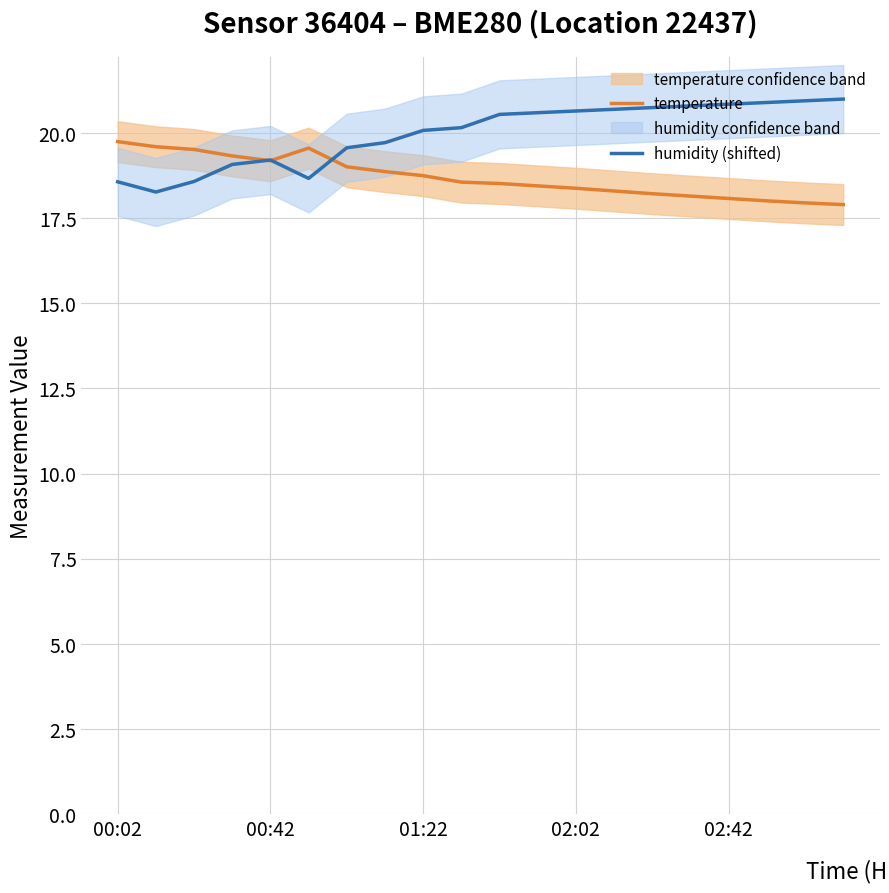

Is it true that humidity (shifted) equals 19.7 at 7?

True